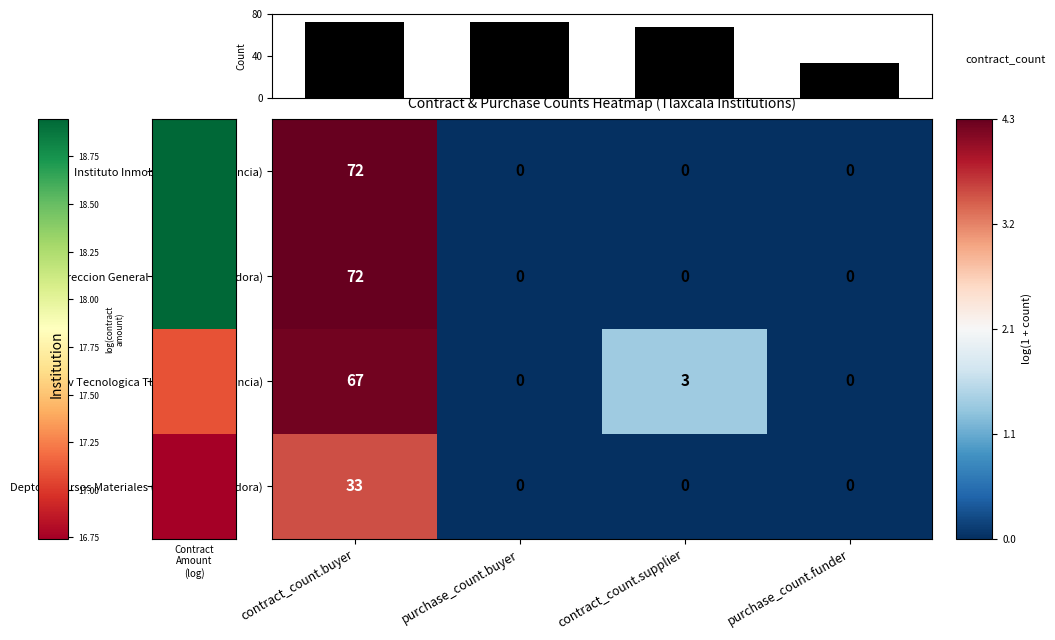

Is it true that Instituto Inmobiliario (dependencia) equals 2.5 at contract_count.buyer?

False